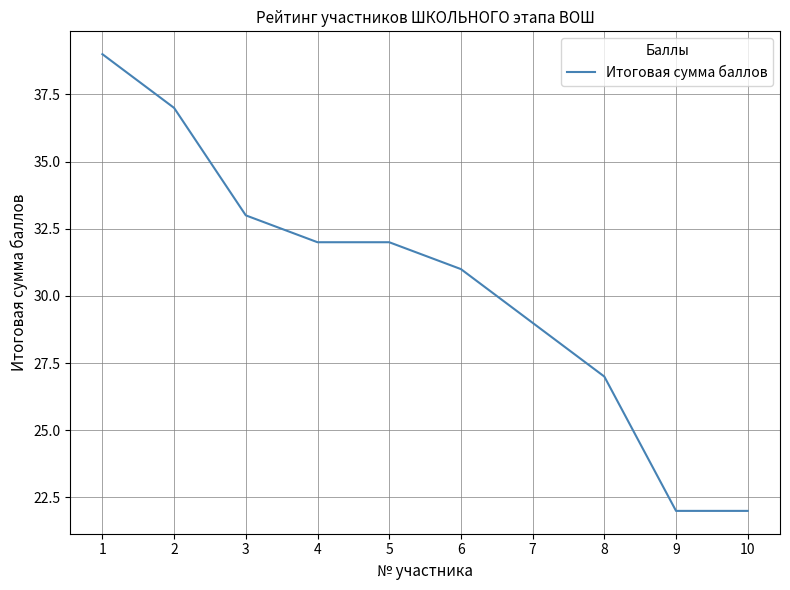

The chart shows a value of 55 at 6. True or false?

False